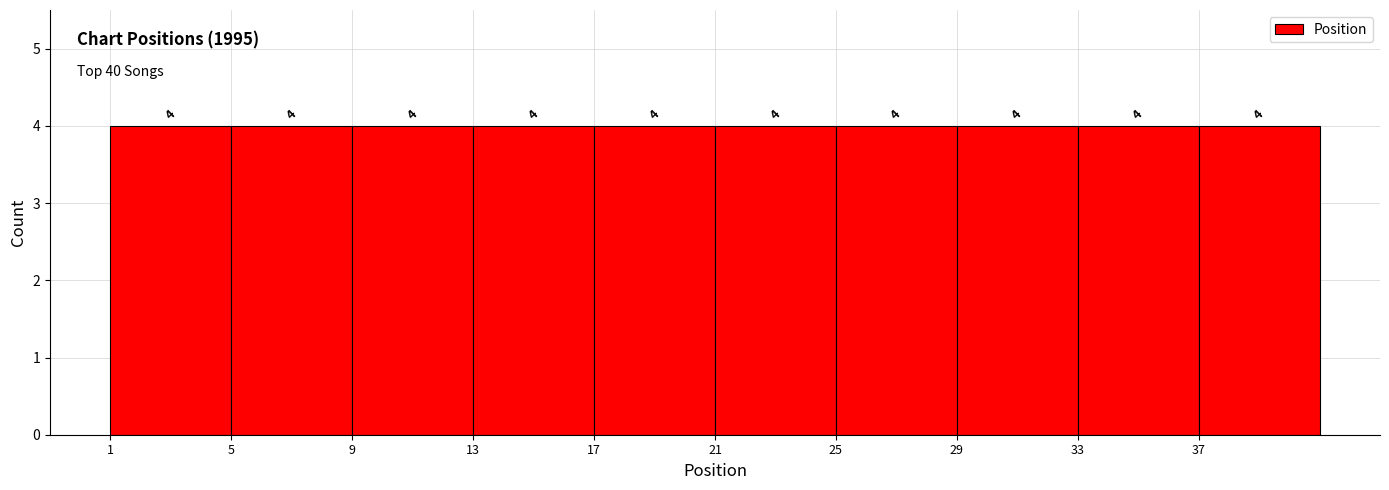

Reading left to right, transcribe this chart: for each bar, give the range it covers on the x-axis and its height.

1 to 5: 4
5 to 9: 4
9 to 13: 4
13 to 17: 4
17 to 21: 4
21 to 25: 4
25 to 29: 4
29 to 33: 4
33 to 37: 4
37 to 41: 4